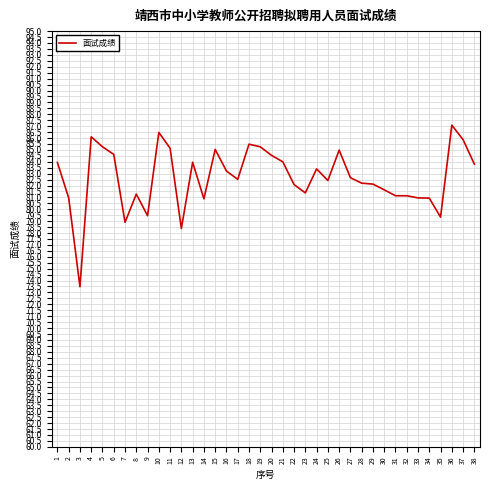

What is the approximate value at 14?

80.9